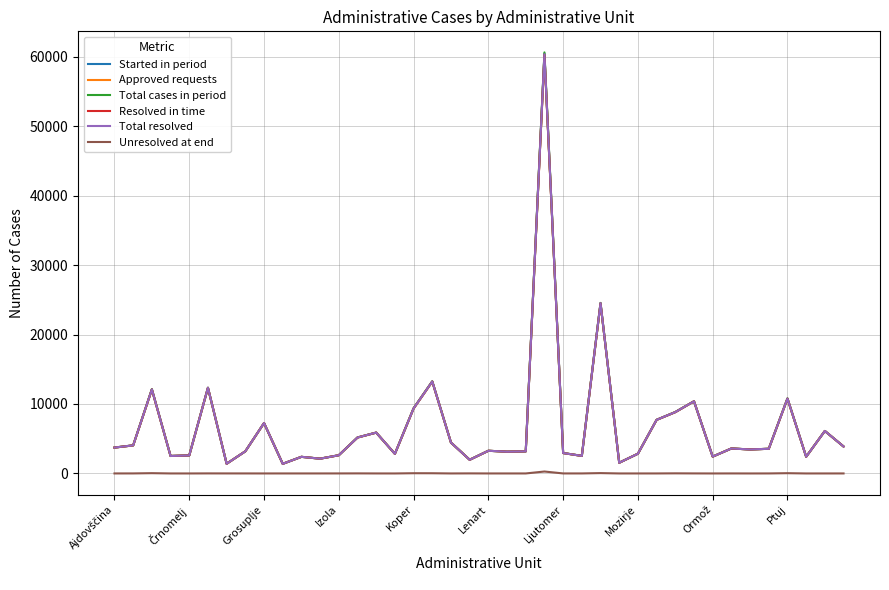

What is the highest value of the Started in period series?

60437